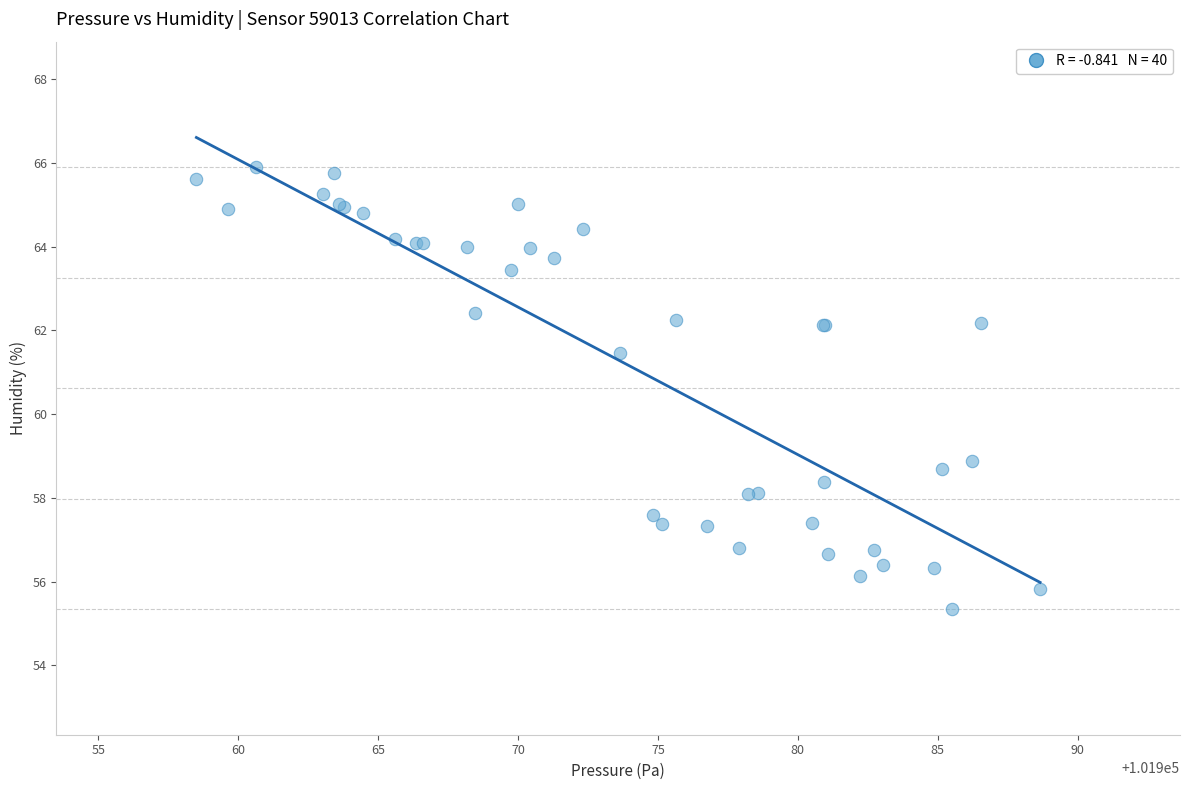

What Y value in the scatter plot is closest to 60?

58.9